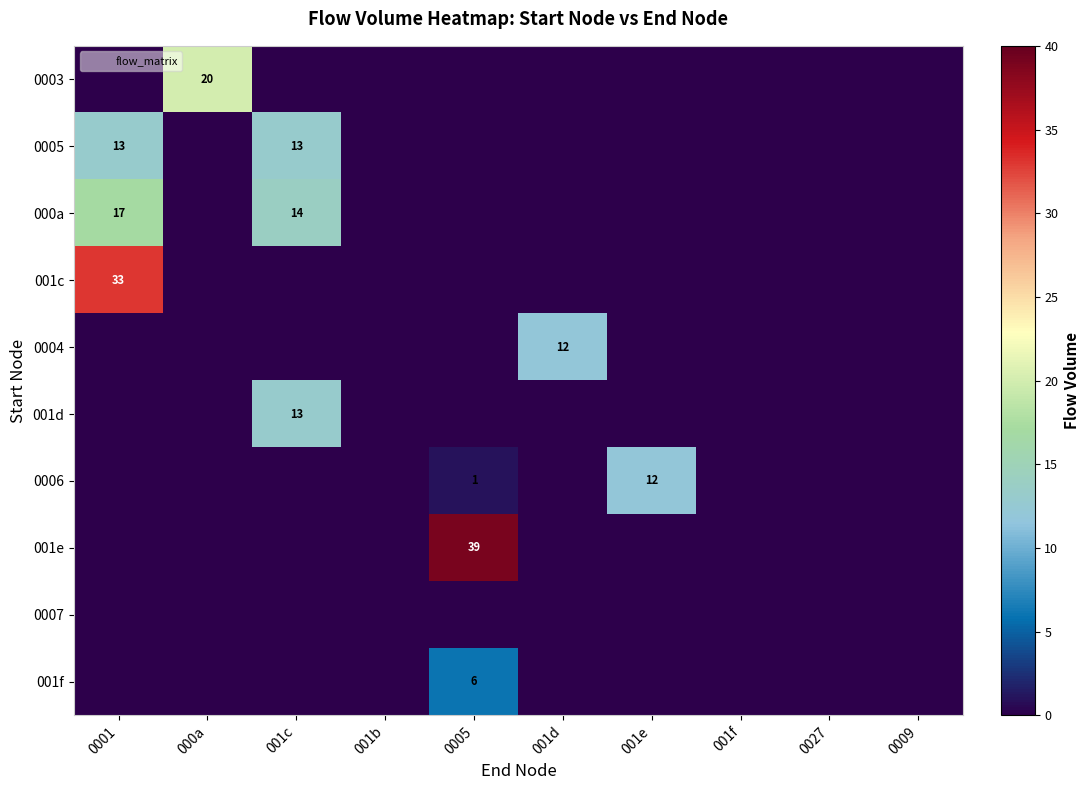

At which category is the sum across all series the highest?

0001